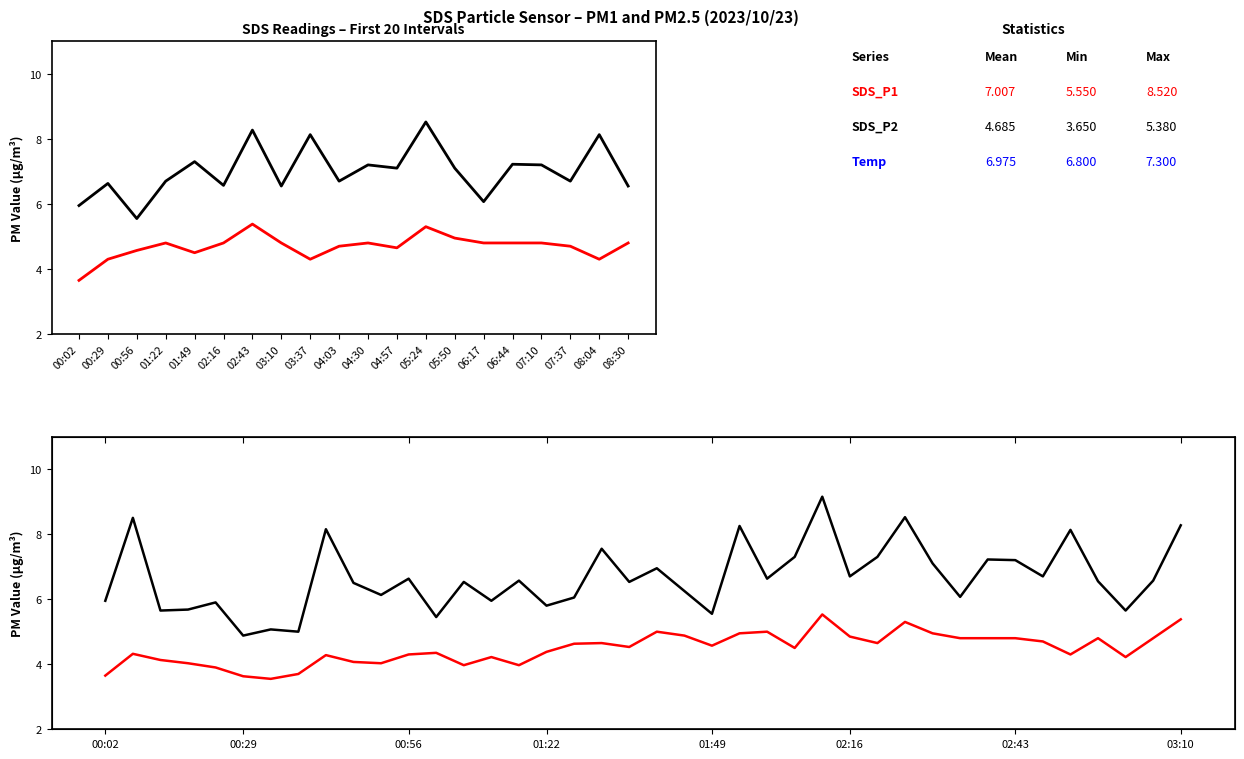

At which label does SDS_P1 first exceed 6?

00:29